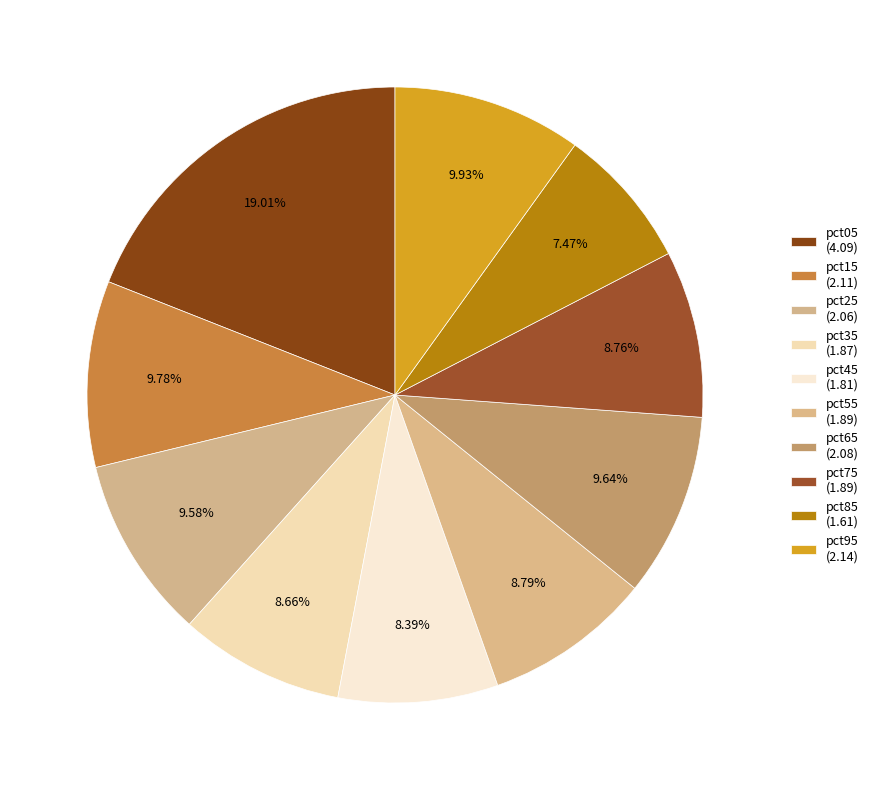

Combined, do pct55 and pct95 account for over 50%?

No